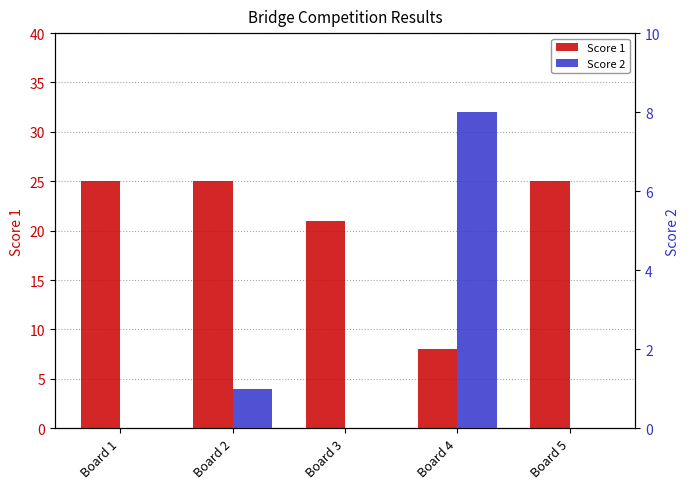

Which series has the largest total across all categories?

Score 1